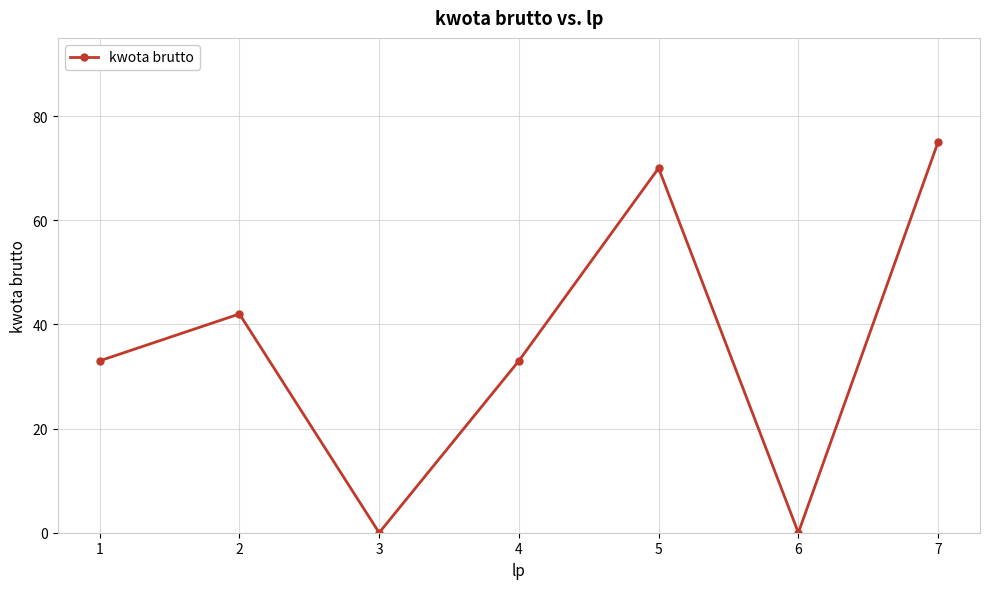

At which category does the chart reach its peak across all series?

7